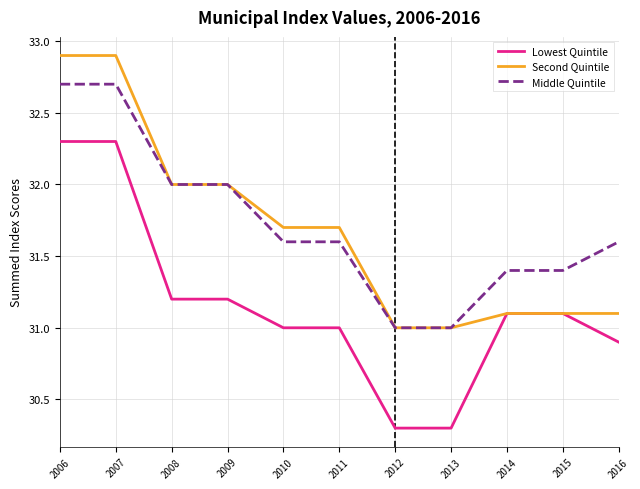

True or false: Second Quintile has a value of 32.0 at 2008.

True